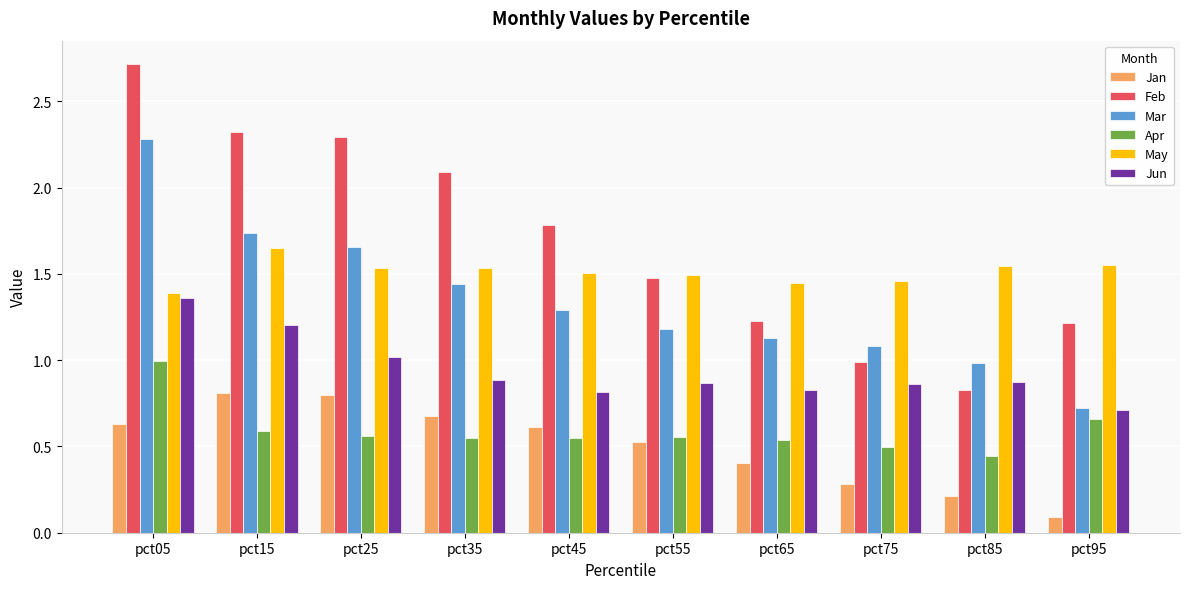

Which series has the largest total across all categories?

Feb